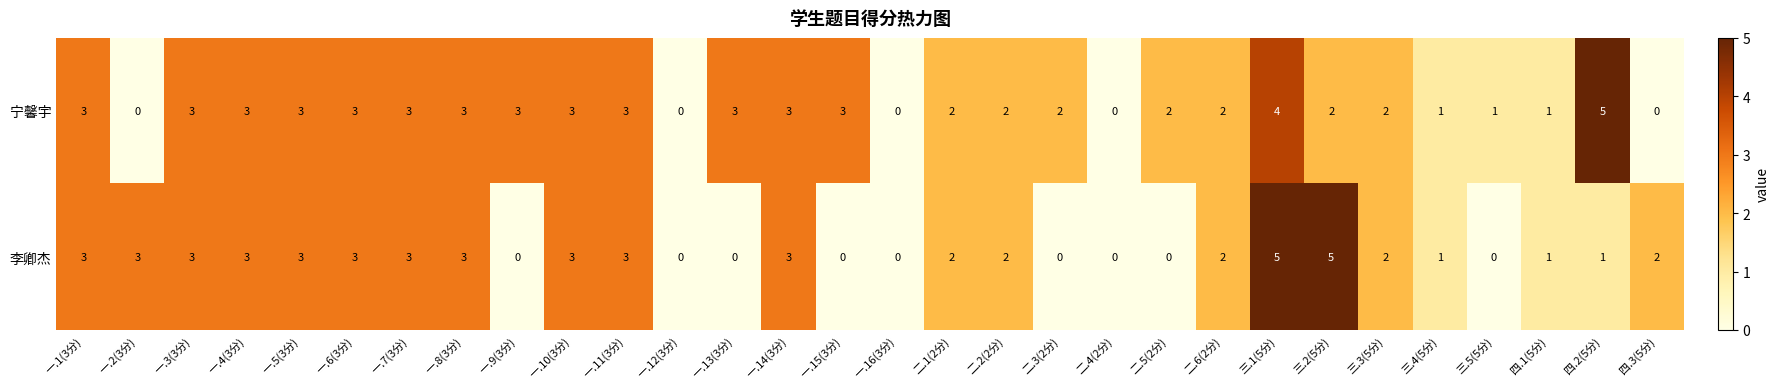

Rank the series by their average value, from highest to lowest.

宁馨宇, 李卿杰